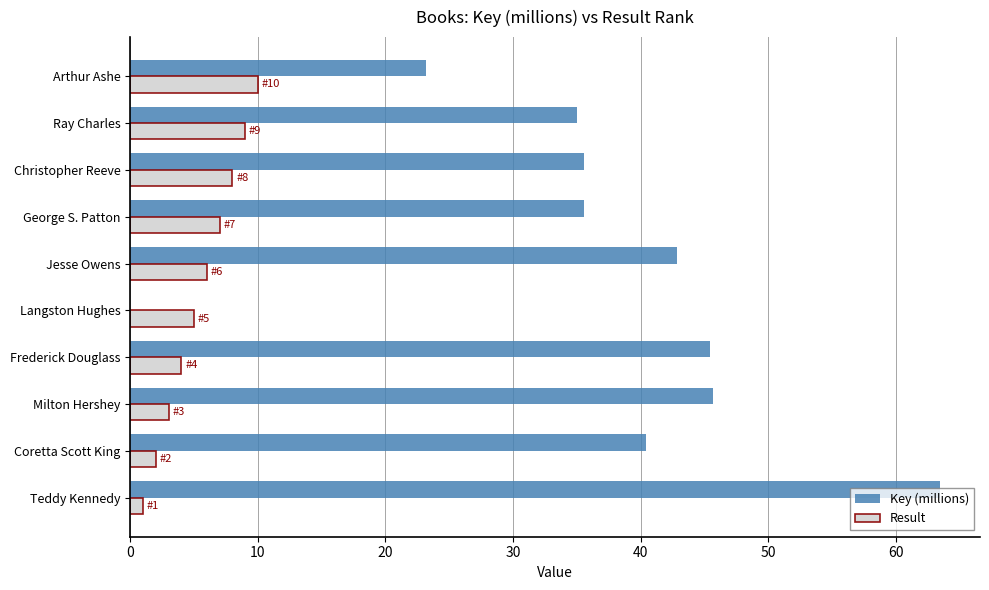

Which category has the highest value in the Key (millions) series?

Teddy Kennedy